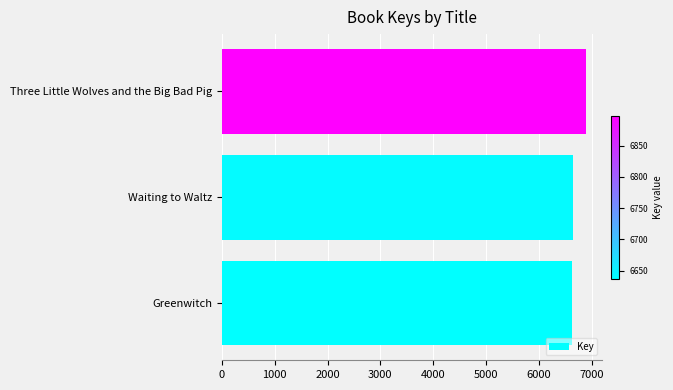

Count the number of data series in this chart.

1